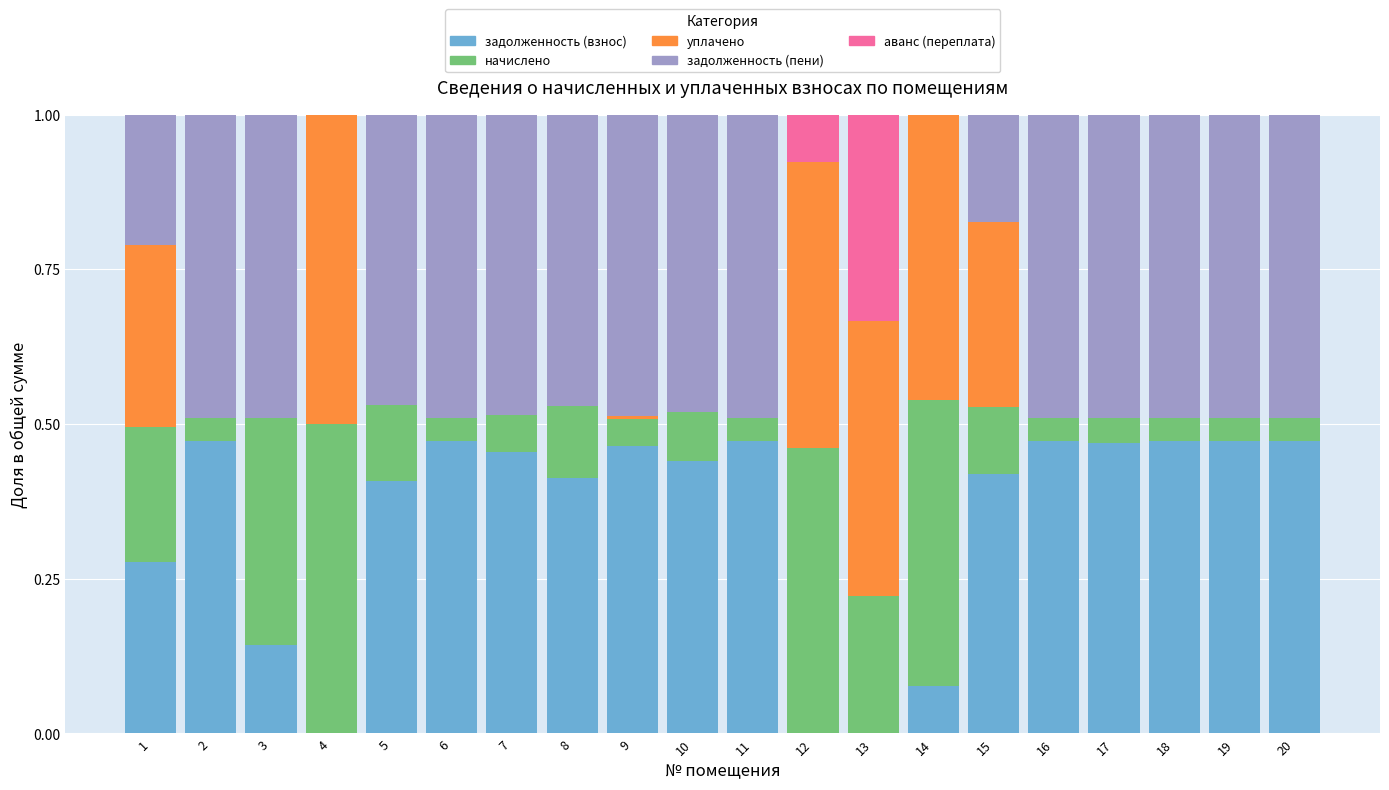

What is the sum of all задолженность (взнос) values?

6.9